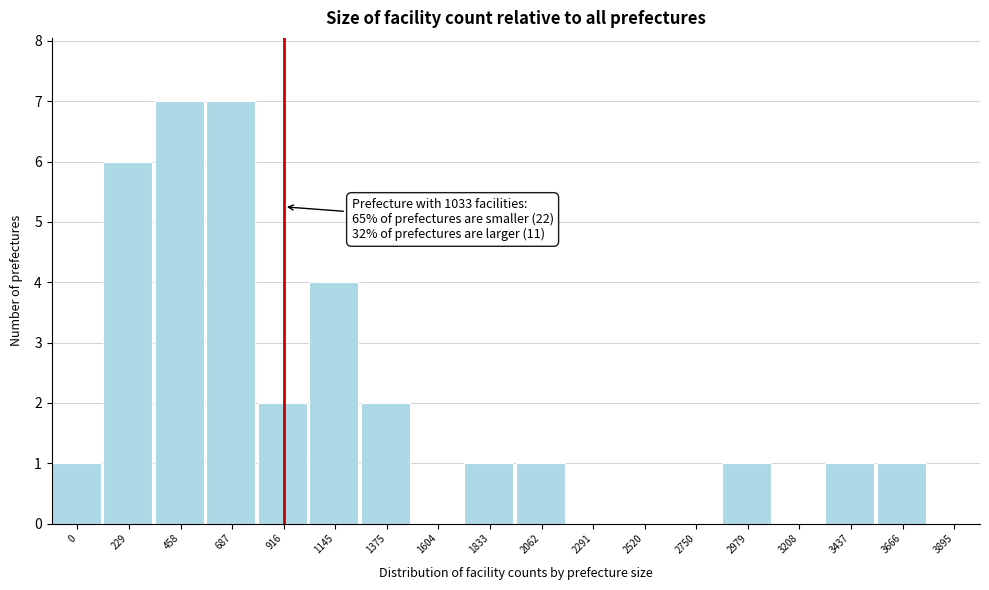

Reading left to right, extract all data points from this chart.

0=1	229=6	458=7	687=7	916=2	1145=4	1375=2	1604=0	1833=1	2062=1	2291=0	2520=0	2750=0	2979=1	3208=0	3437=1	3666=1	3895=0